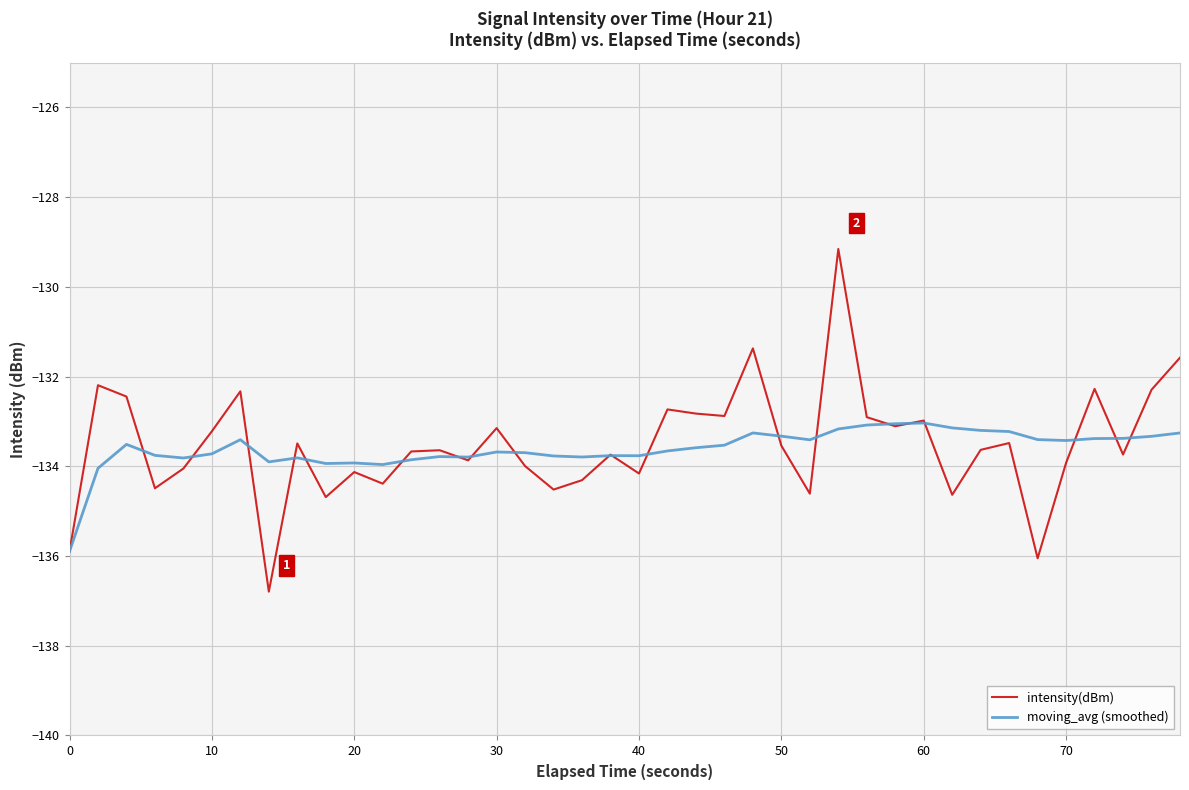

List the series in order of their peak value, lowest first.

moving_avg (smoothed), intensity(dBm)